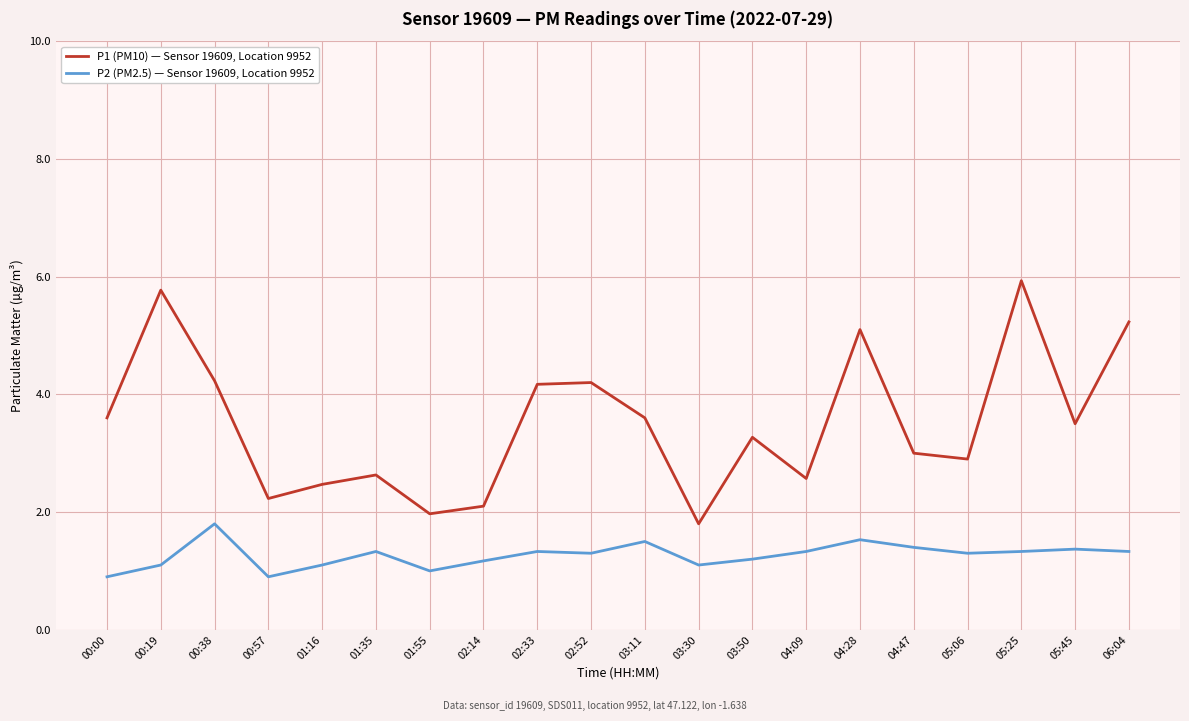

What are all the series names shown in the legend?

P1 (PM10) — Sensor 19609, Location 9952, P2 (PM2.5) — Sensor 19609, Location 9952